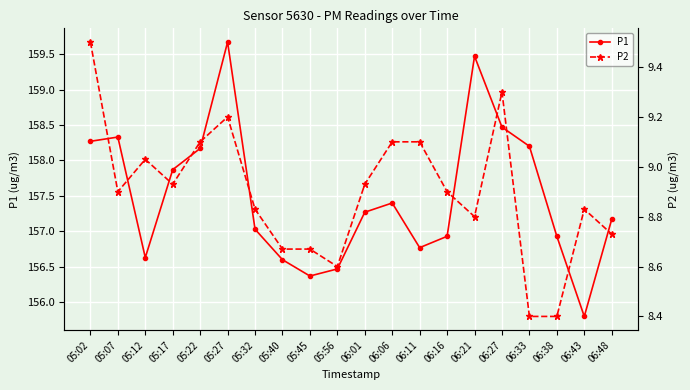

At which label is P1 closest to 157?

05:32